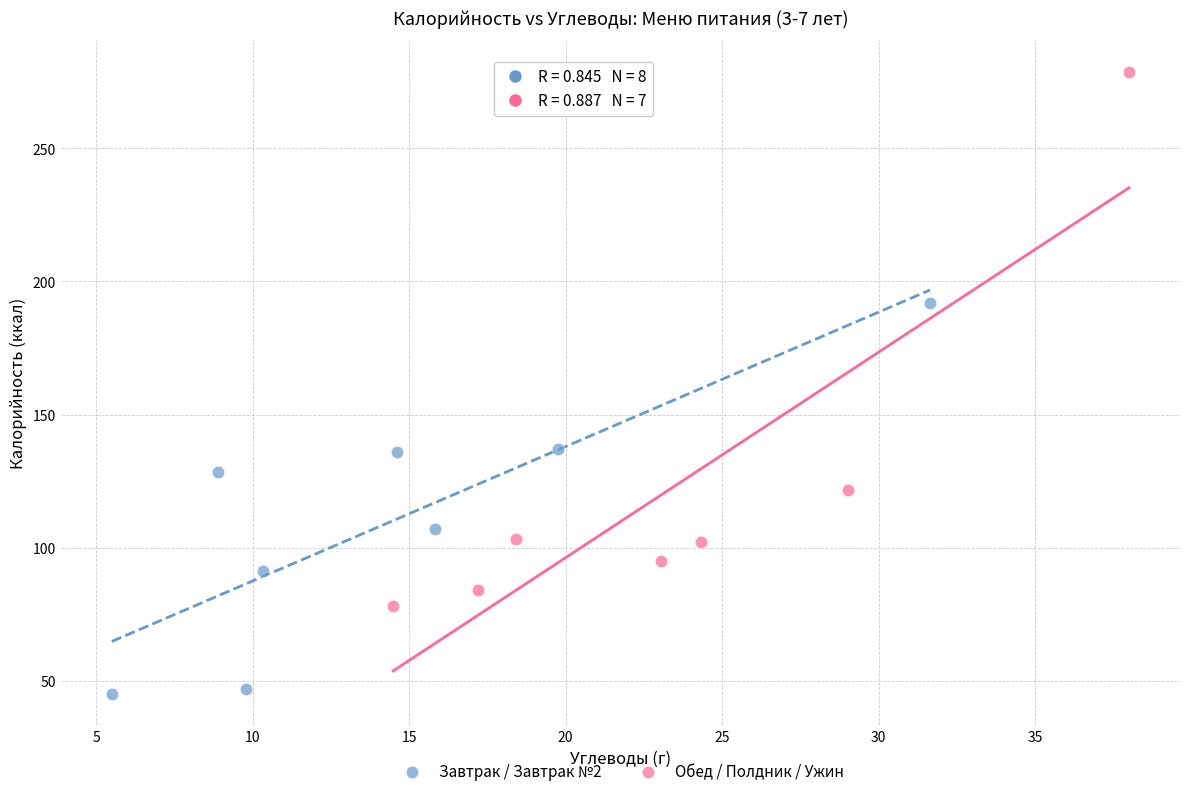

Which series reaches the maximum Y coordinate?

Обед / Полдник / Ужин